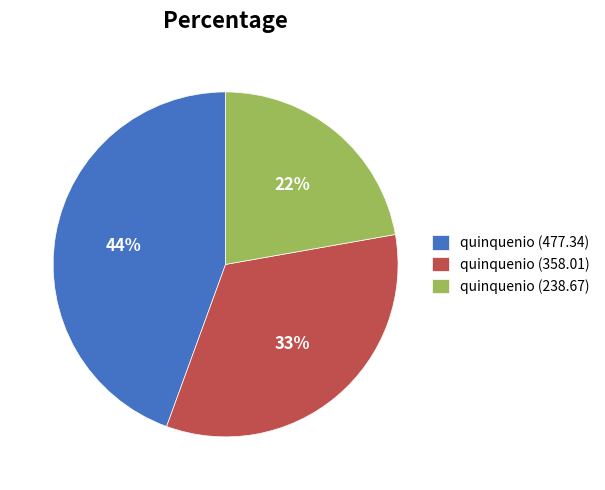

What is the ratio of the value at quinquenio (358.01) to the value at quinquenio (238.67)?

1.5